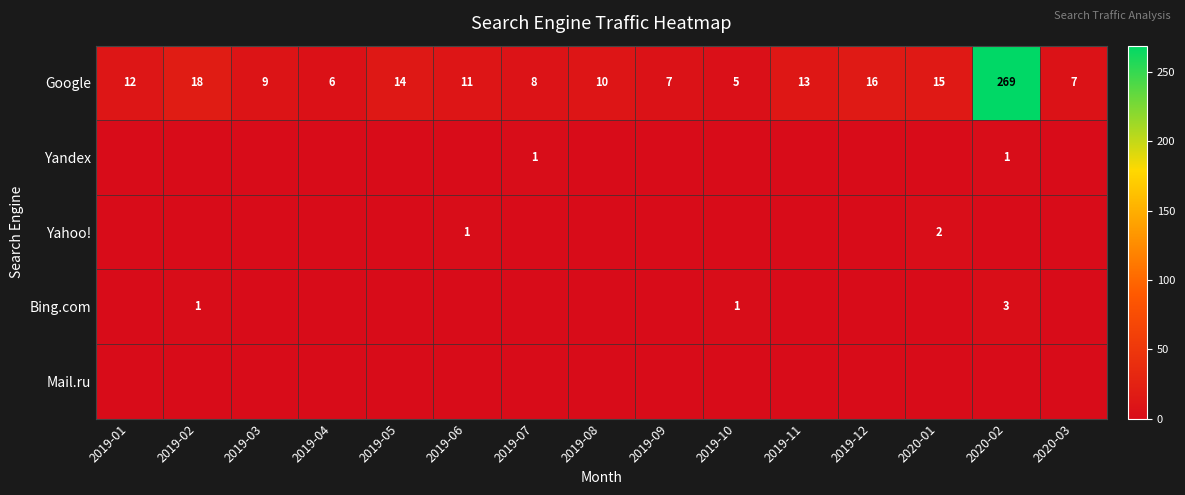

What value does the Google series have at 2019-07, to the nearest 10?

10